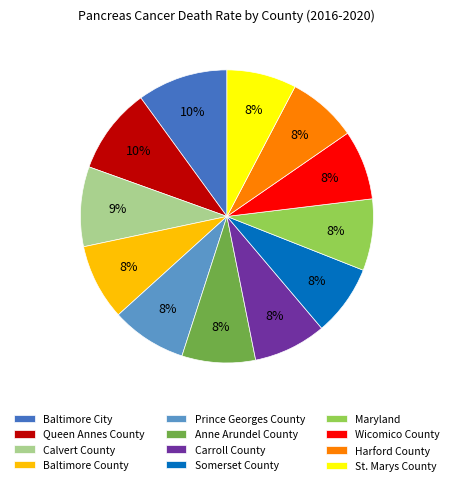

Is the sum of Anne Arundel County and Maryland greater than half?

No